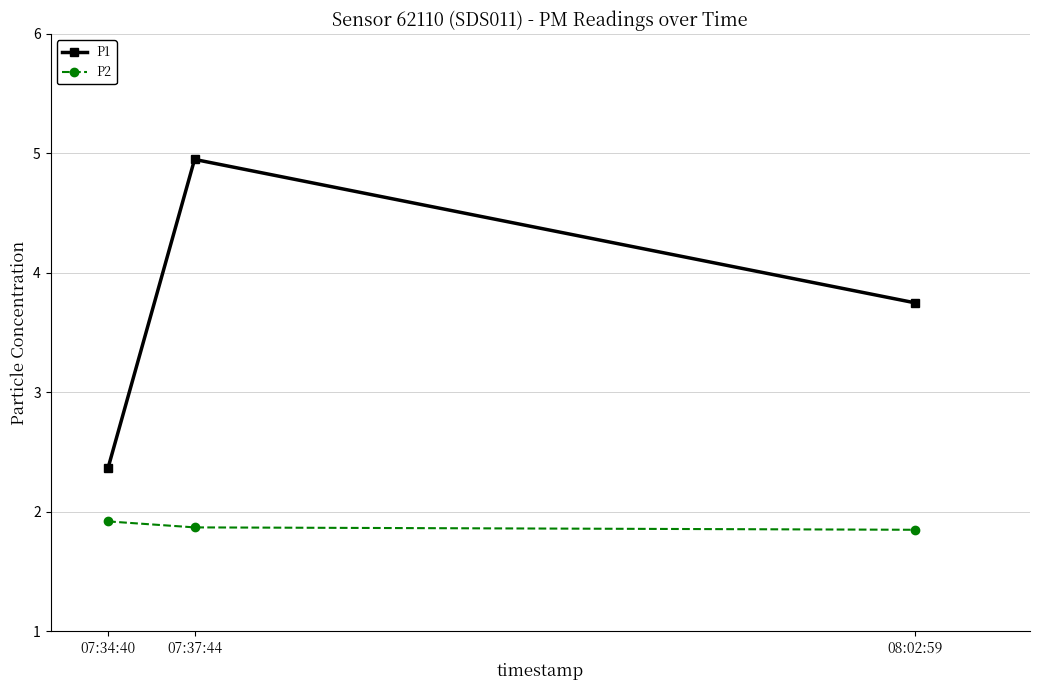

How many lines are shown in the chart?

2